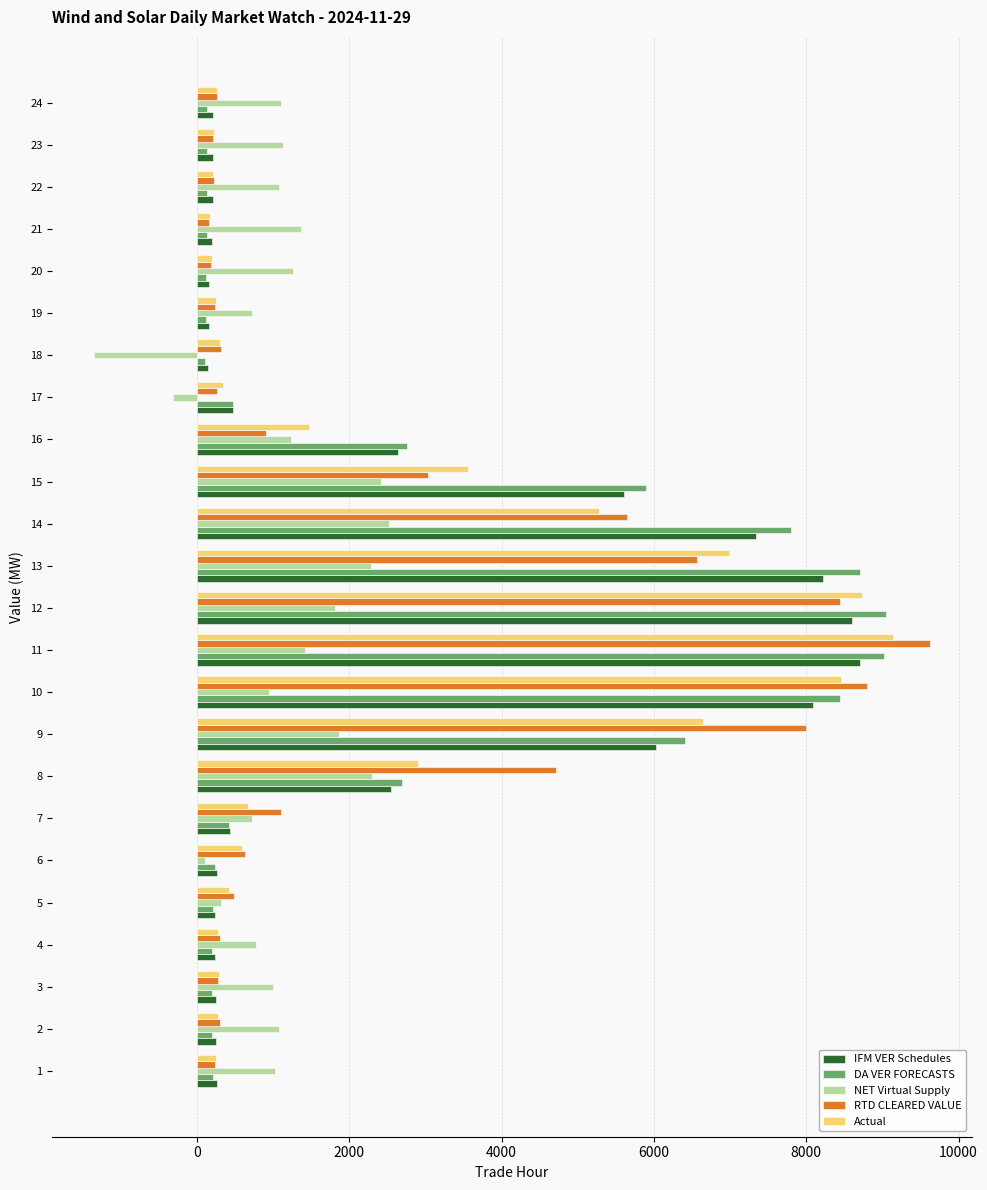

What is the maximum value shown in the chart?

9623.7